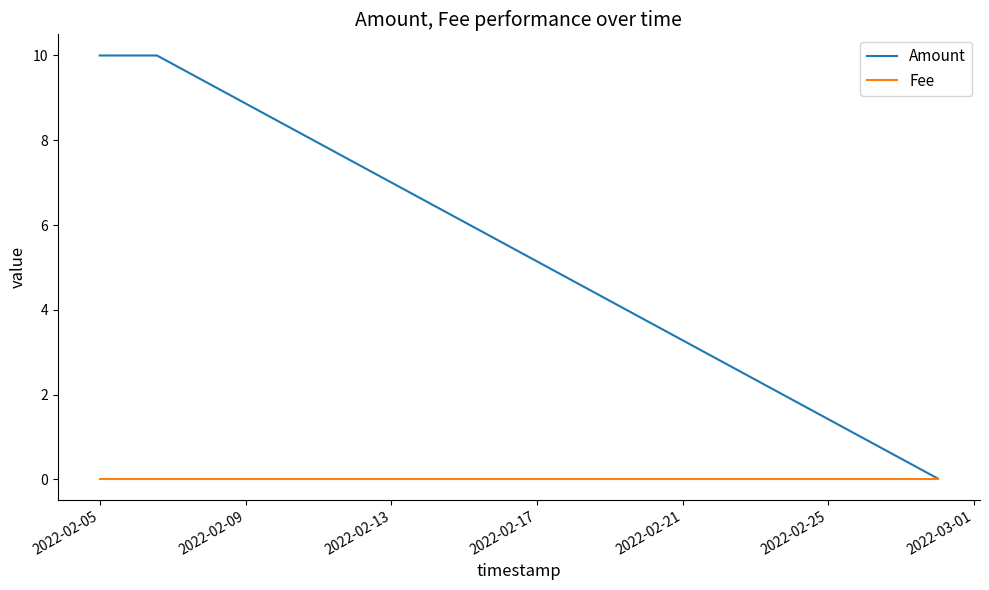

Rank the series by their maximum value, from highest to lowest.

Amount, Fee